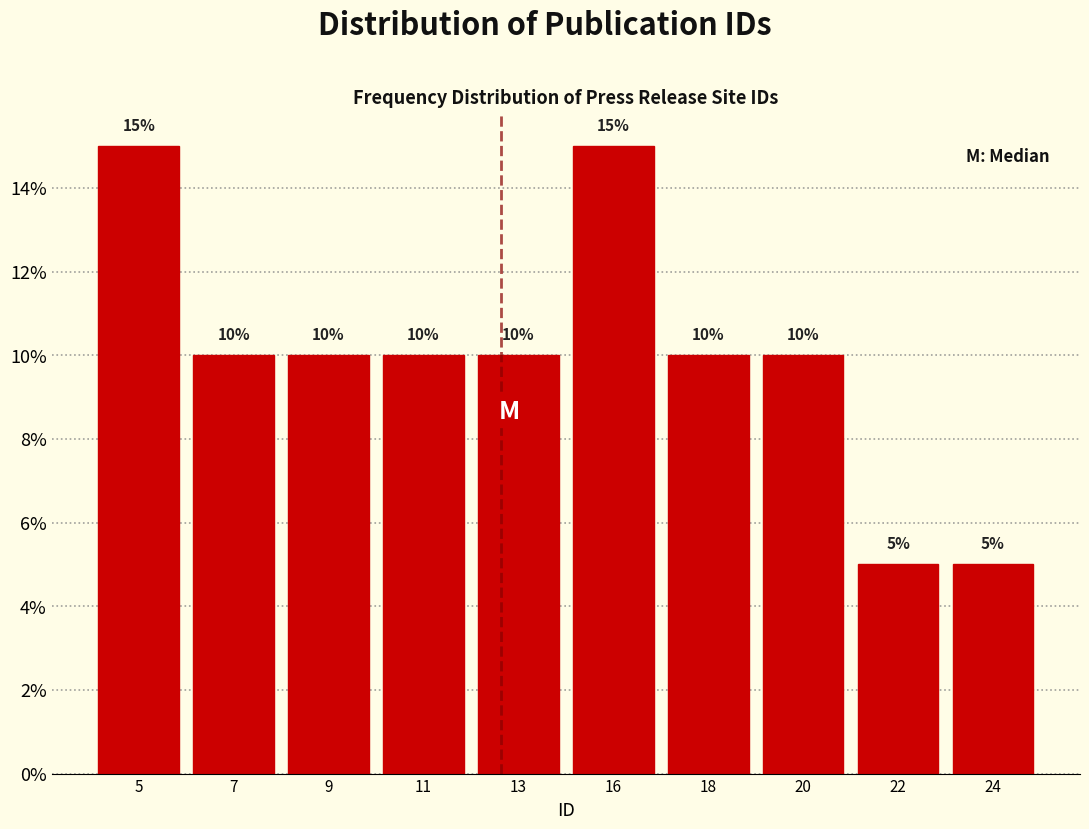

Reading right to left, what are all the values shown in this chart?

5	5	10	10	15	10	10	10	10	15